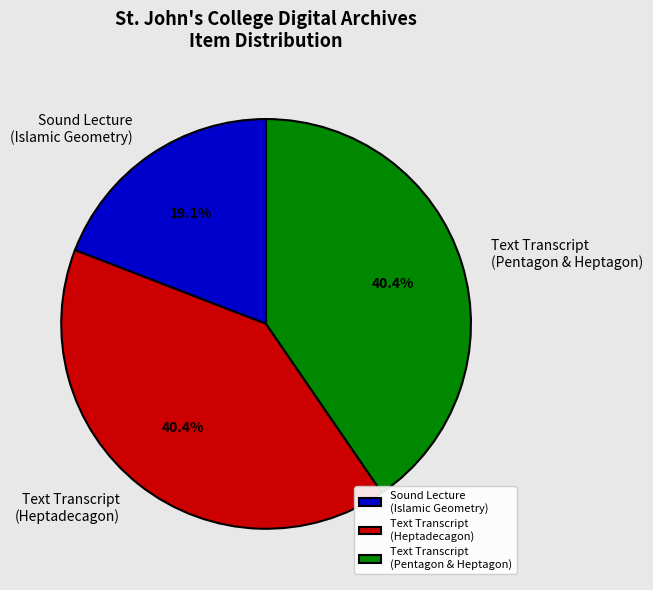

Does Text Transcript (Pentagon & Heptagon) account for over 50% of the chart?

No